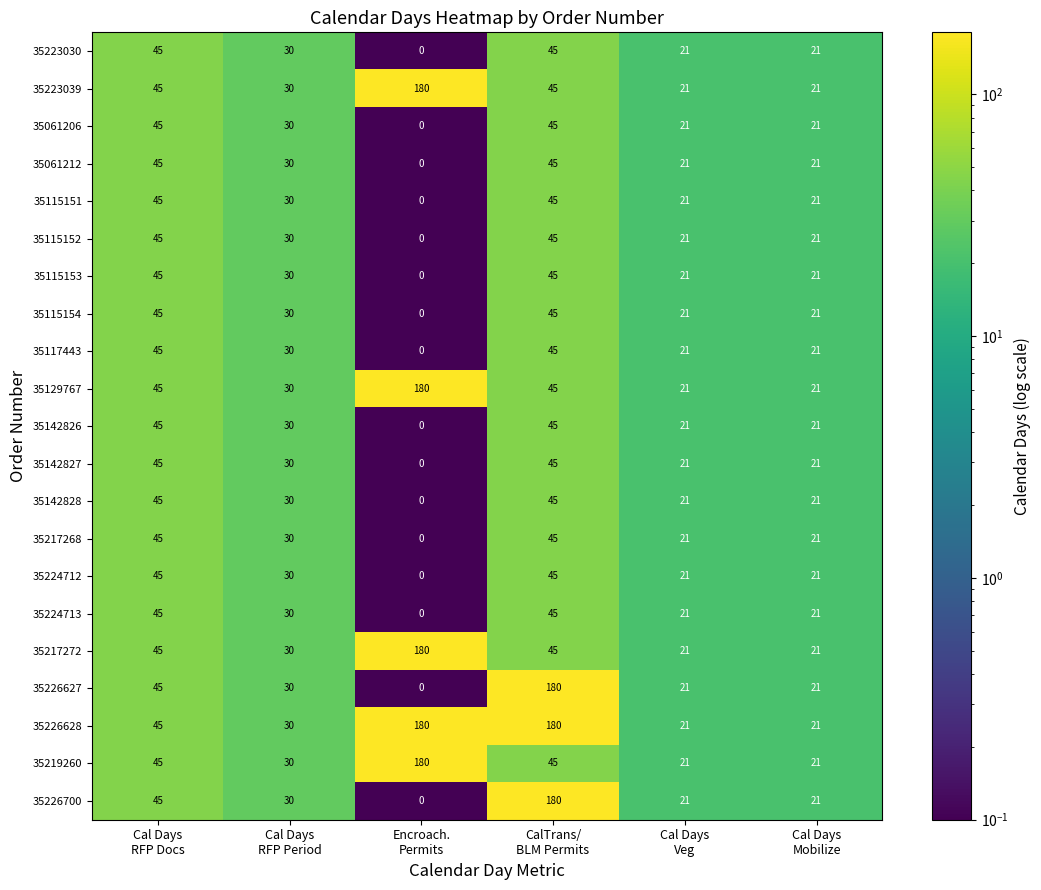

What is the sum of all 35226628 values?

477